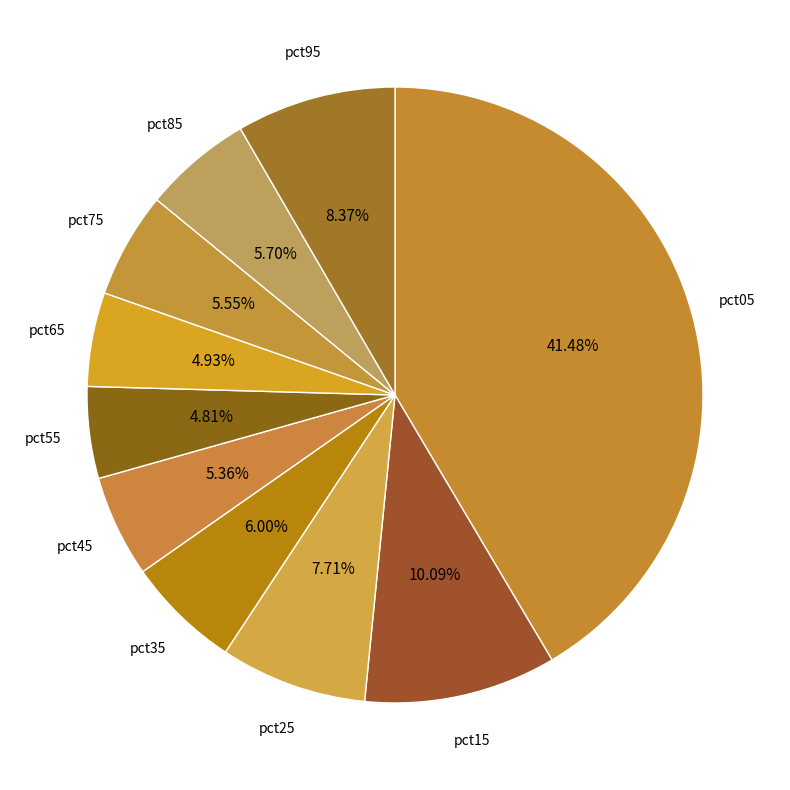

The pct05 slice represents 41% of the pie. True or false?

True